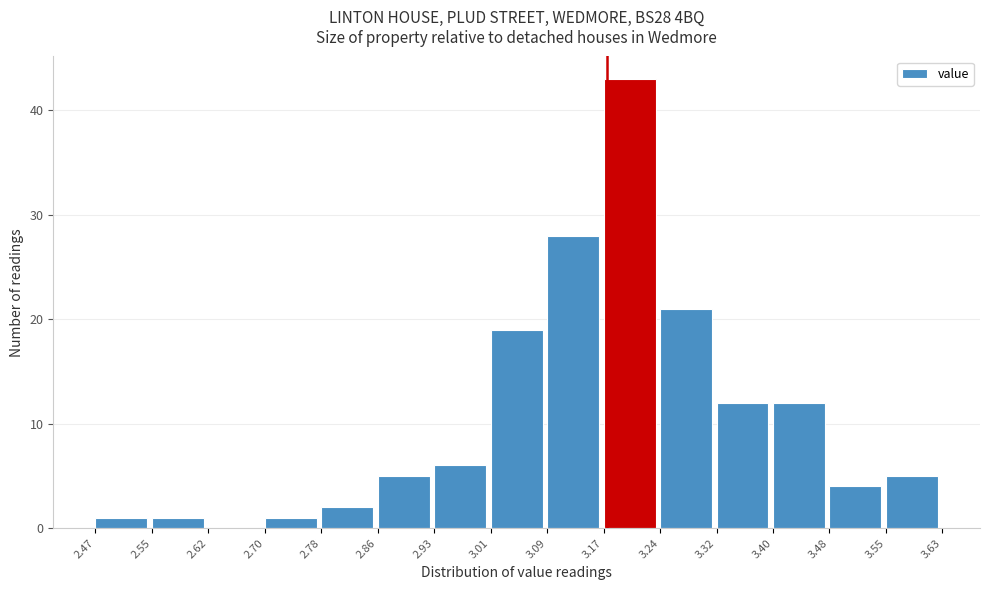

Over which range of the x-axis is the bar tallest?

3.17 to 3.24